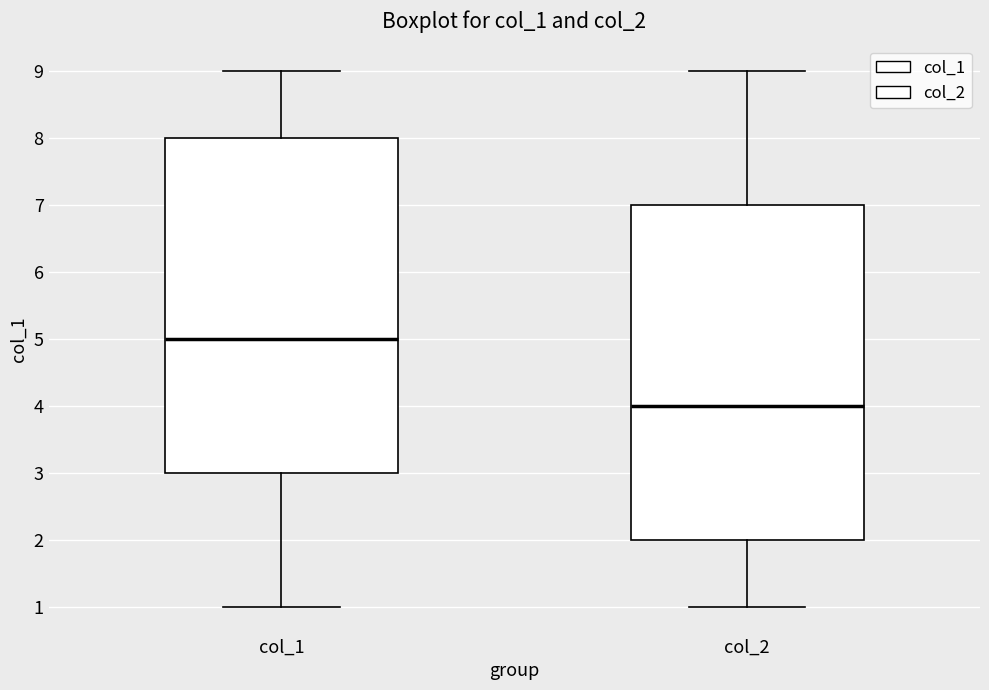

Reading left to right, transcribe this box plot: for each box, give where its median line is, the range the box spans, and where its two whiskers end, as read against the y-axis. The values are not printed on the chart, so give them approximately, as read against the axis.

col_1: median 5, box 3 to 8, whiskers 1 to 9
col_2: median 4, box 2 to 7, whiskers 1 to 9